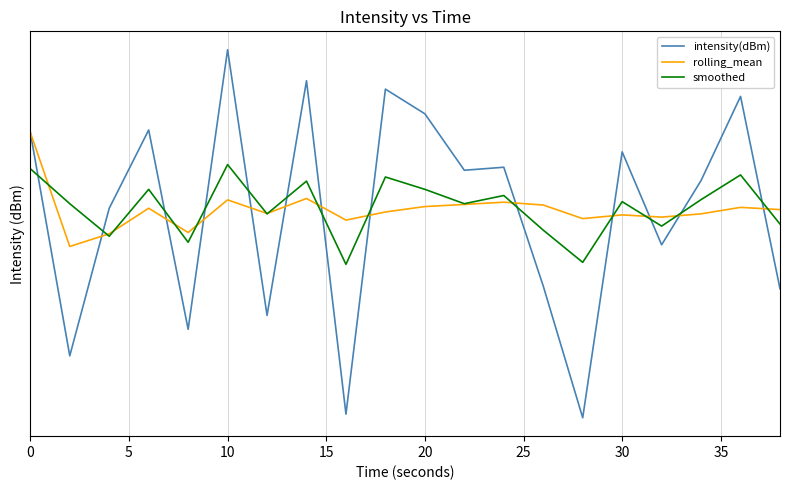

What is the greatest value displayed?

-122.9